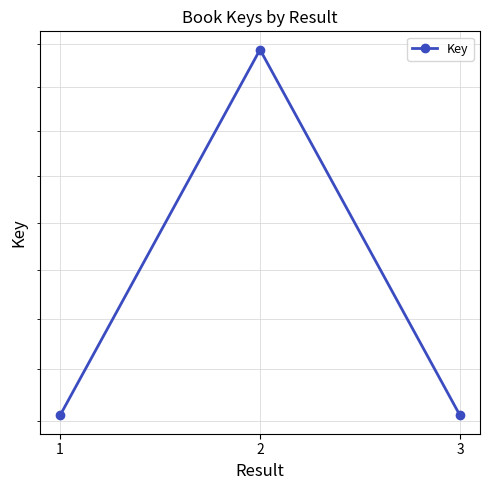

What is the maximum value shown in the chart?

20938102